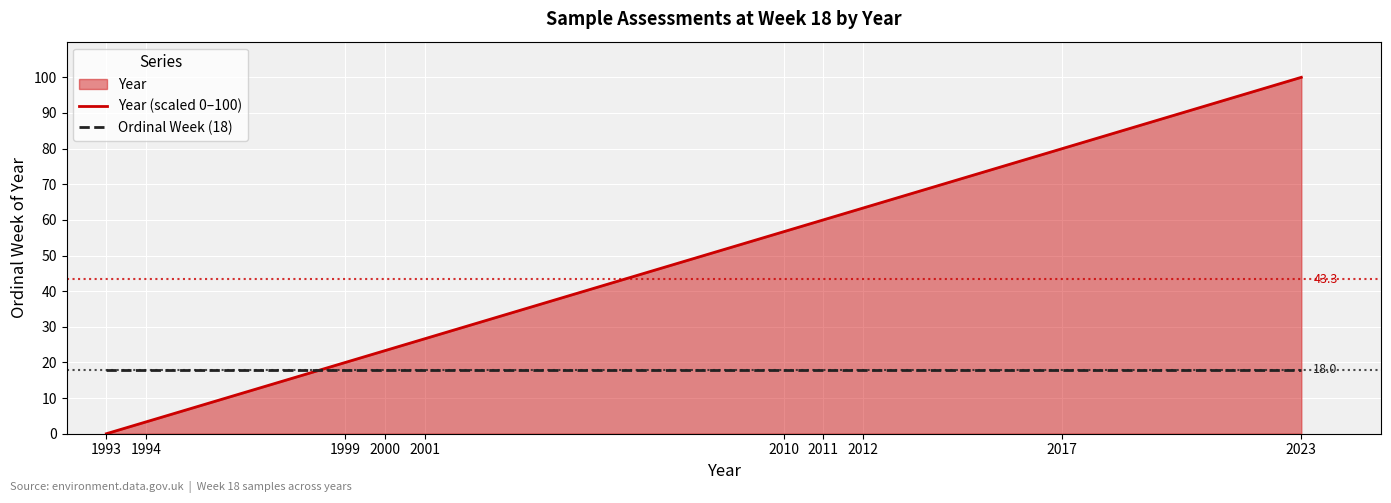

What is the total value across all series at 1993?

18.0